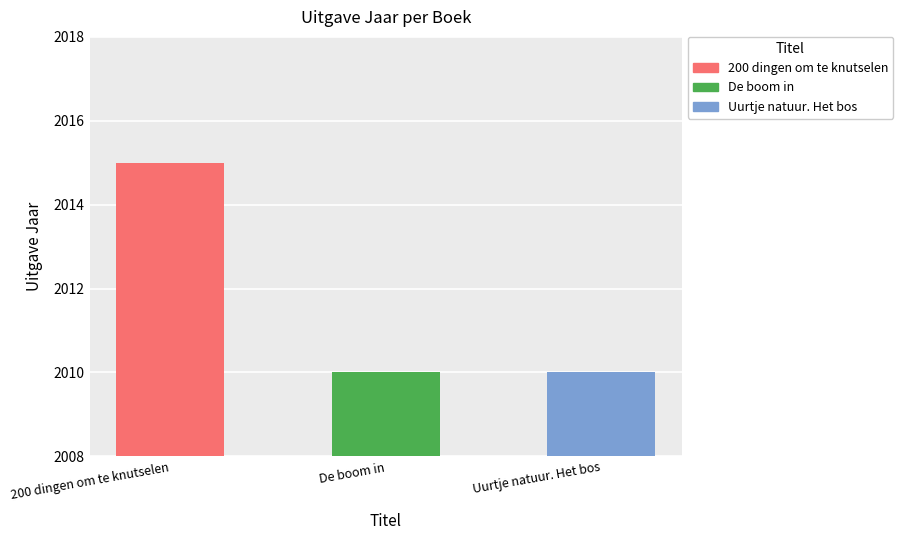

What is the value of the 2nd bar from the left?

2010